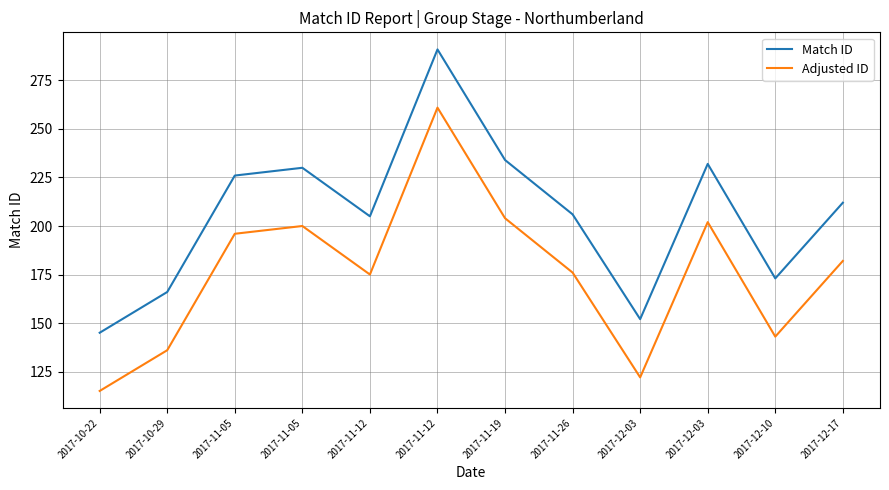

Where is the first local maximum for Match ID?

2017-11-05